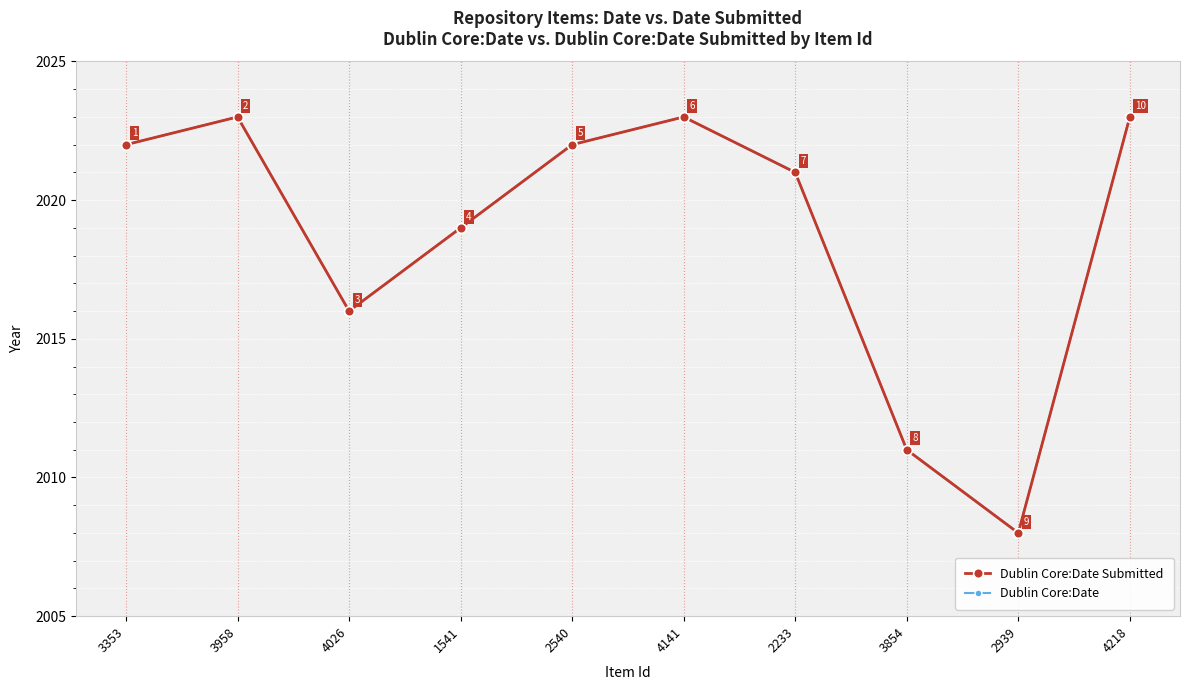

Reading right to left, transcribe all the data shown in this chart.

Dublin Core:Date Submitted: 2023	2008	2011	2021	2023	2022	2019	2016	2023	2022
Dublin Core:Date: 2023	2008	2011	2021	2023	2022	2019	2016	2023	2022